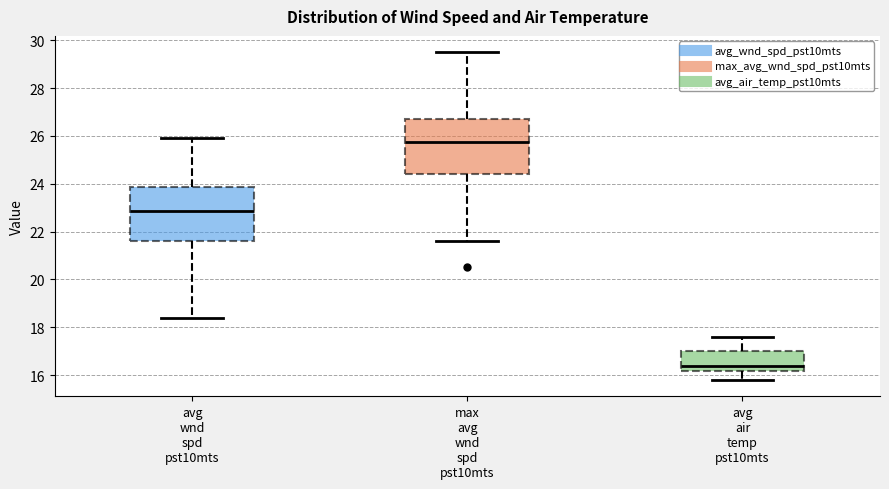

Reading left to right, read every box against the y-axis: the position of its median line, the range the box covers, and the ends of its whiskers. The values are not printed on the chart, so give them approximately, as read against the axis.

avg wnd spd pst10mts: median 22.8, box 21.6 to 23.8, whiskers 18.4 to 26.0
max avg wnd spd pst10mts: median 25.8, box 24.4 to 26.8, whiskers 21.6 to 29.6
avg air temp pst10mts: median 16.4, box 16.2 to 17.0, whiskers 15.8 to 17.6